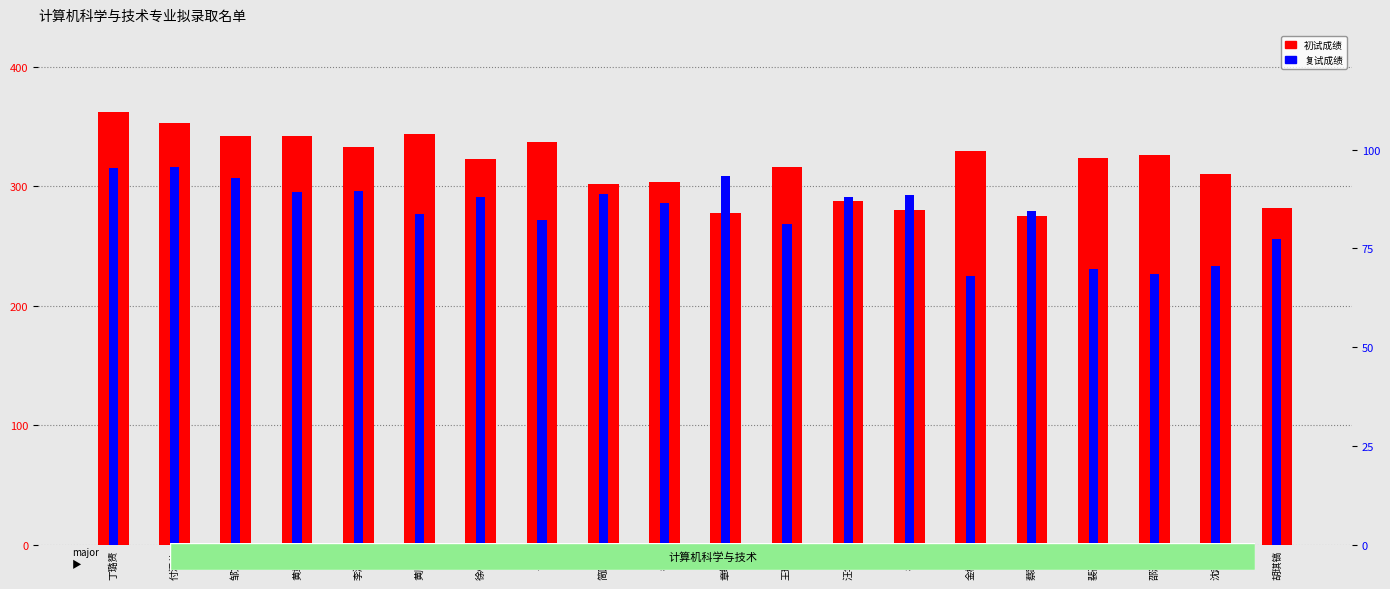

The 复试成绩 series shows 16.8 at 裴召奇. True or false?

False